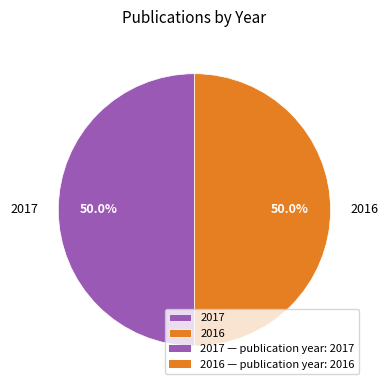

Is the sum of 2016 and 2017 greater than half?

Yes